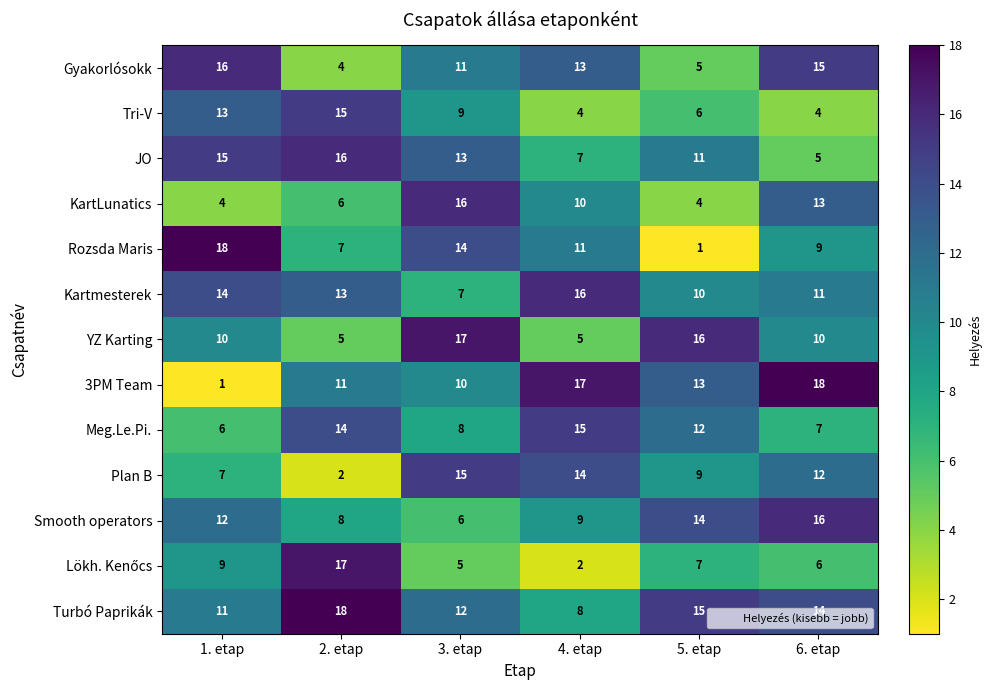

What is the spread (max minus min) of values at 1. etap?

17